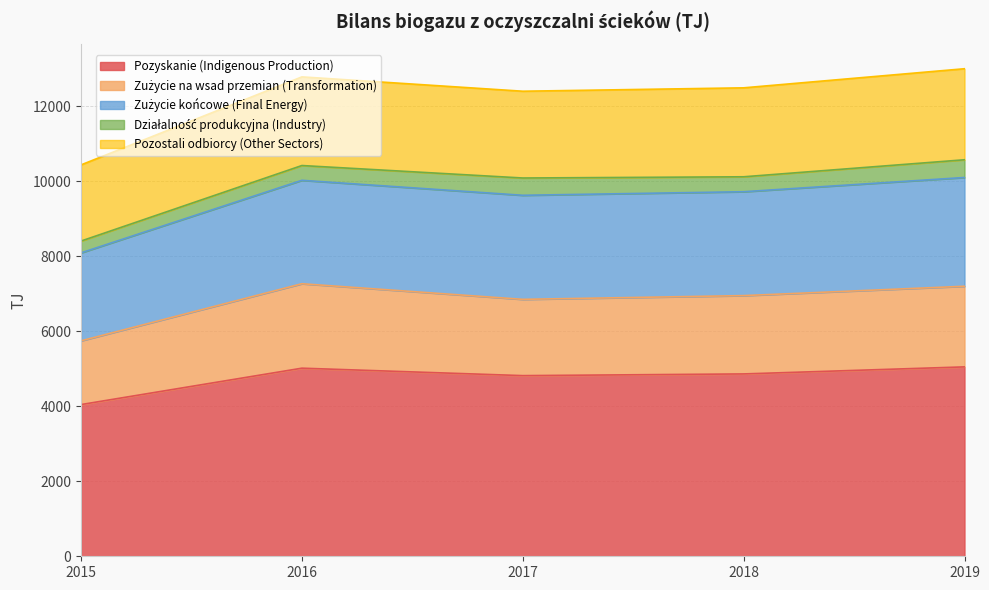

The Pozyskanie (Indigenous Production) series shows 4860.8 at 2018. True or false?

True